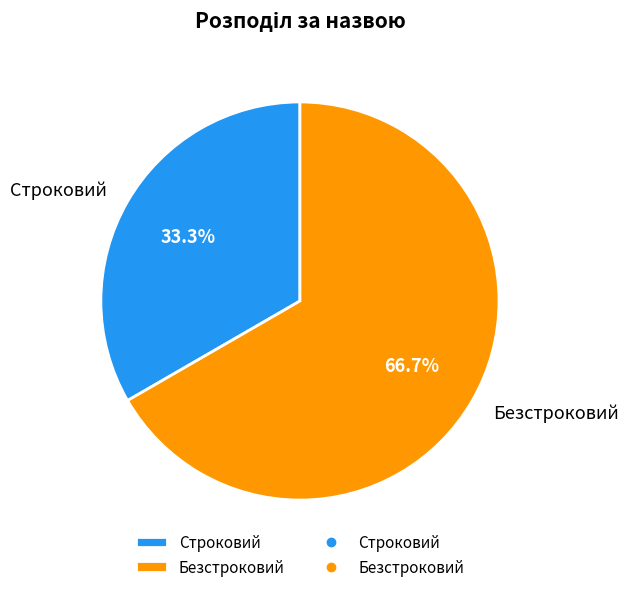

What is the majority slice?

Безстроковий